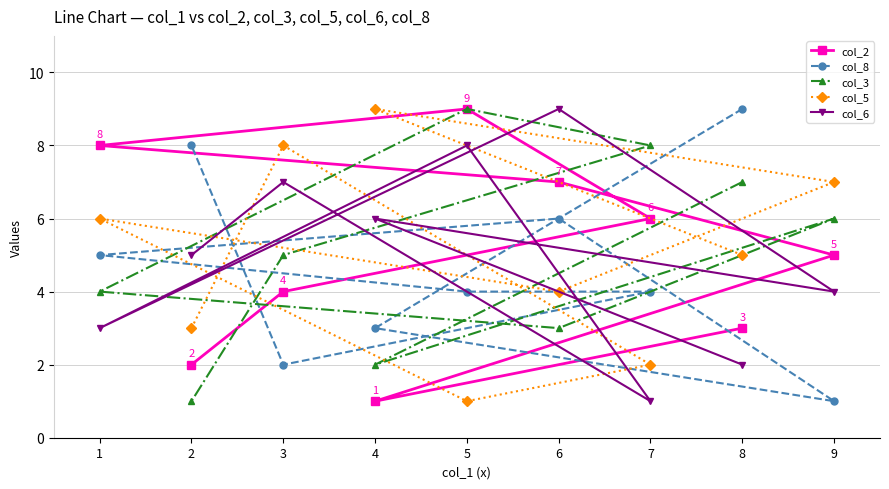

What is the maximum value for col_2?

9